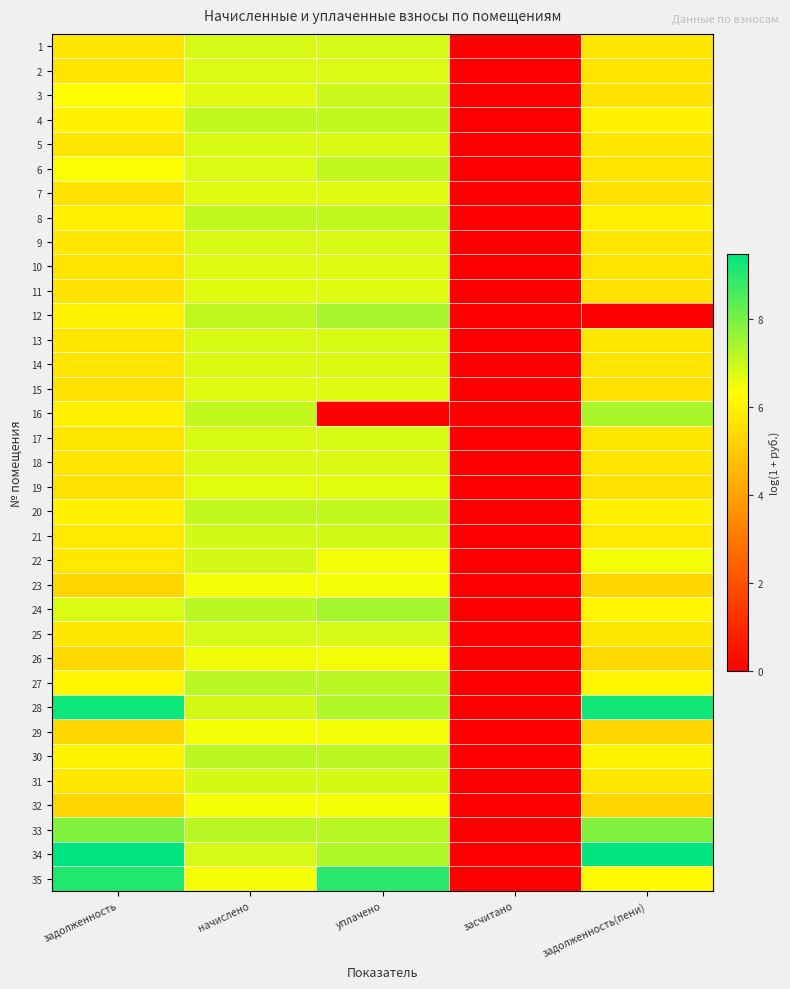

How many series are shown in this chart?

35